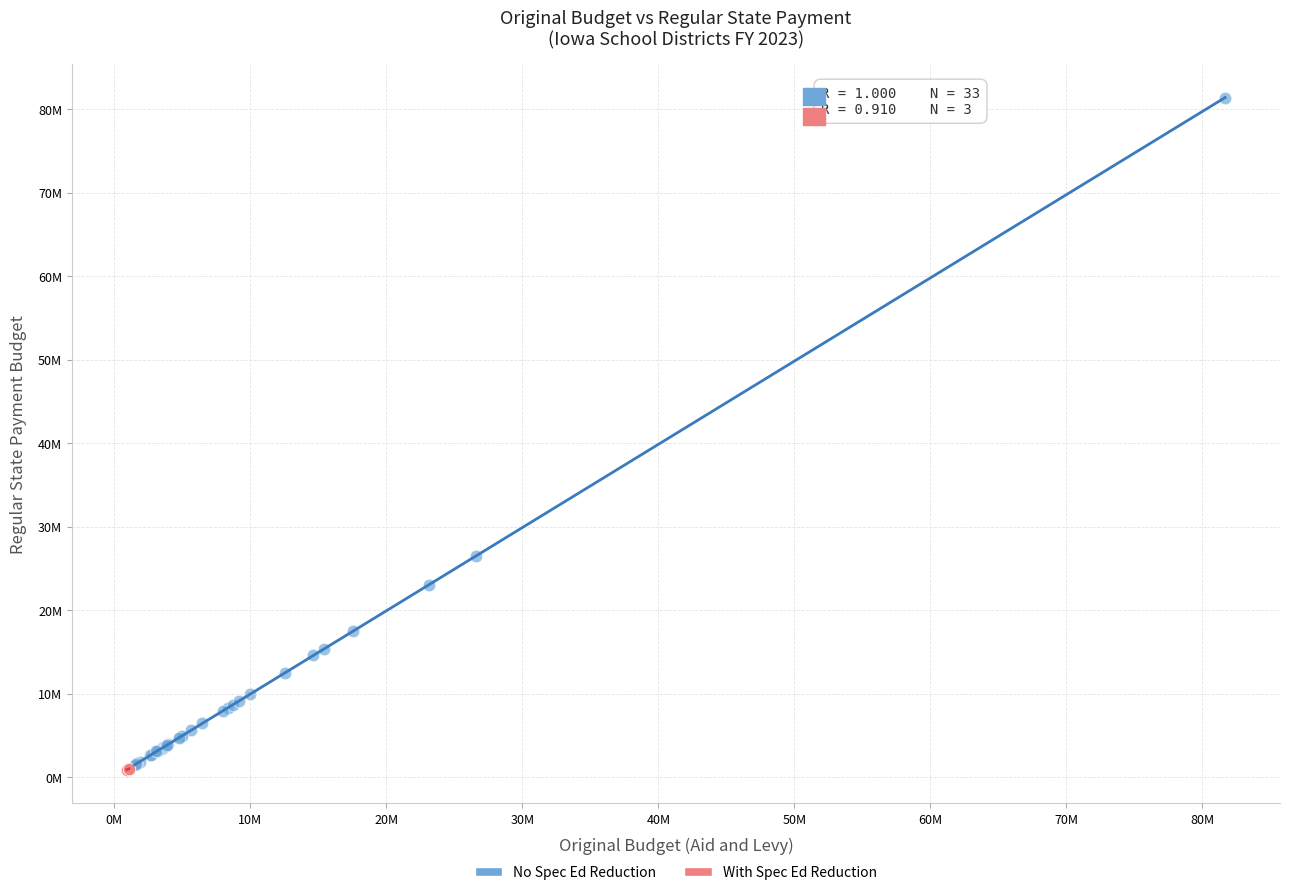

Which series contains the highest Y value?

No Spec Ed Reduction